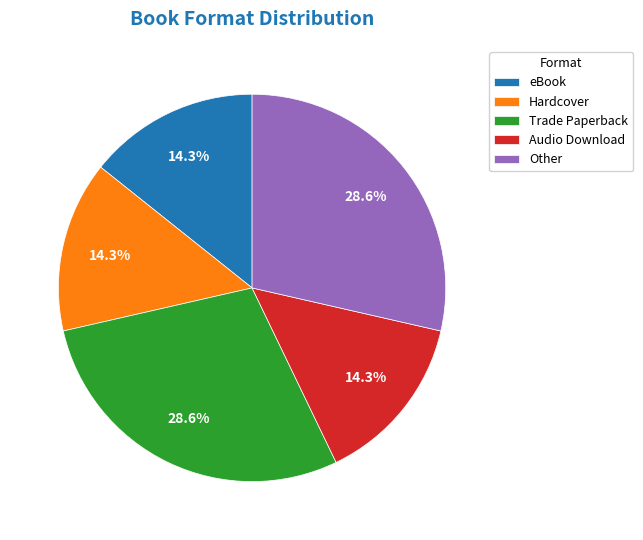

What is the total percentage of eBook and Hardcover?

28.6%